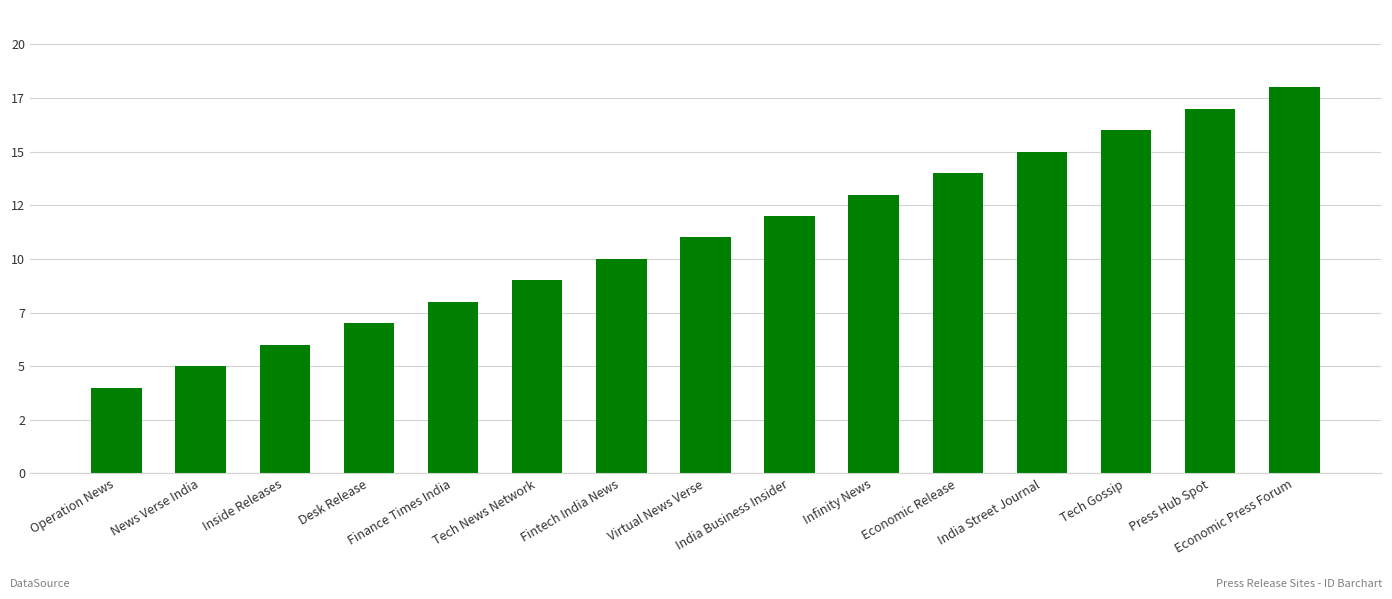

Does the chart contain any negative values?

No